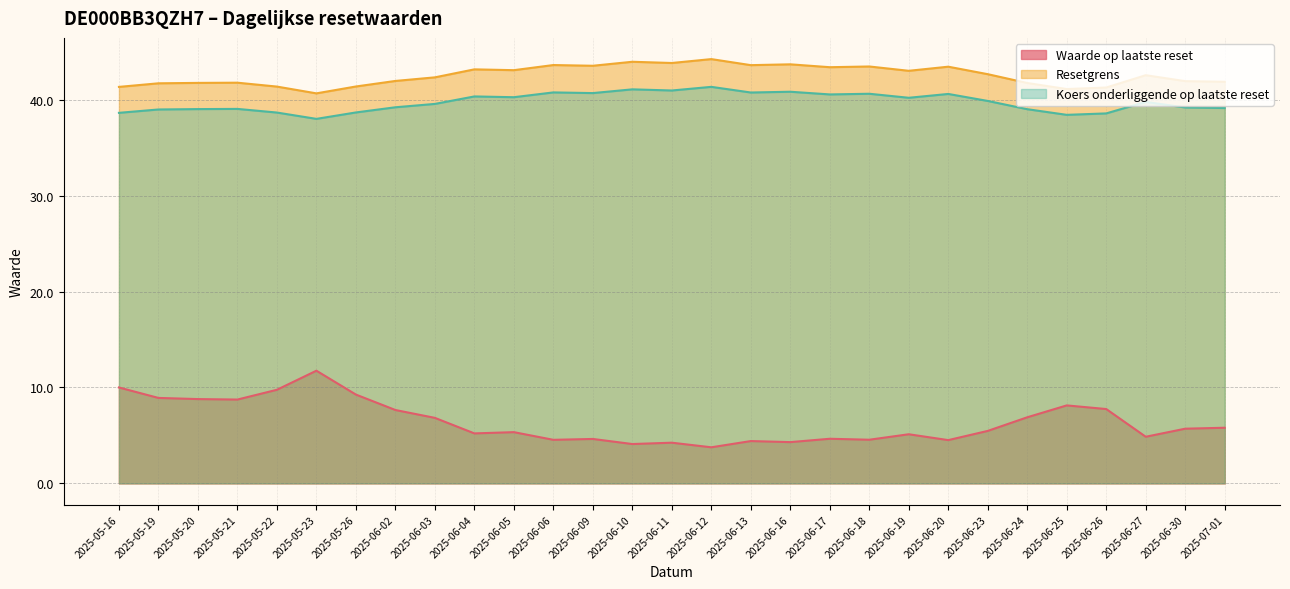

What is the maximum value for Waarde op laatste reset?

11.8